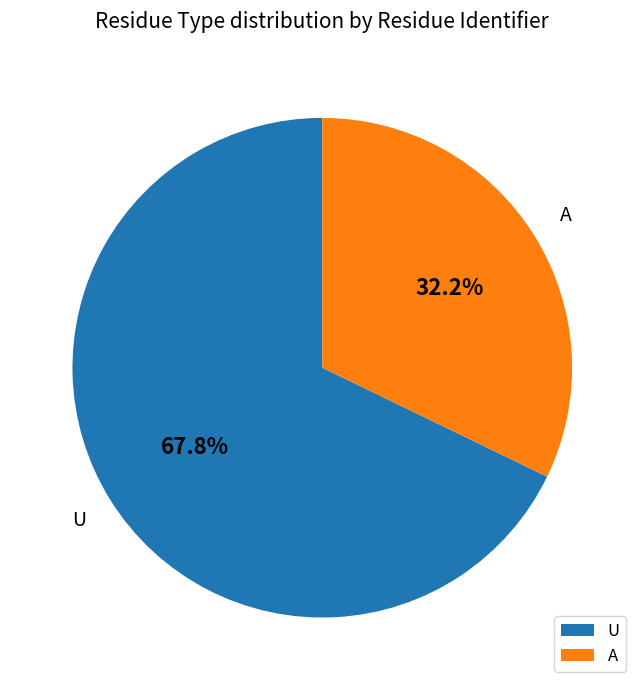

What percentage is the A slice, to the nearest percent?

32%